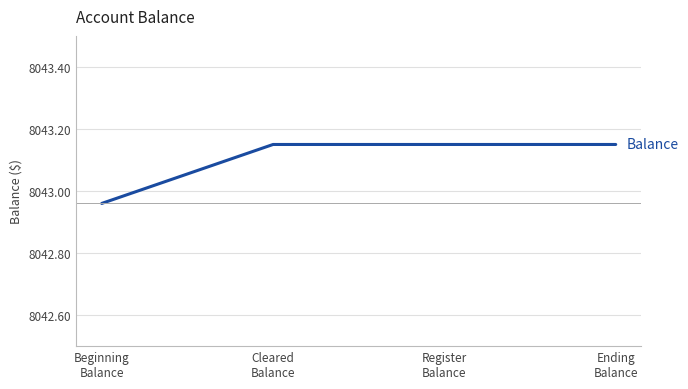

True or false: the data has more than 2 interior local peaks.

False